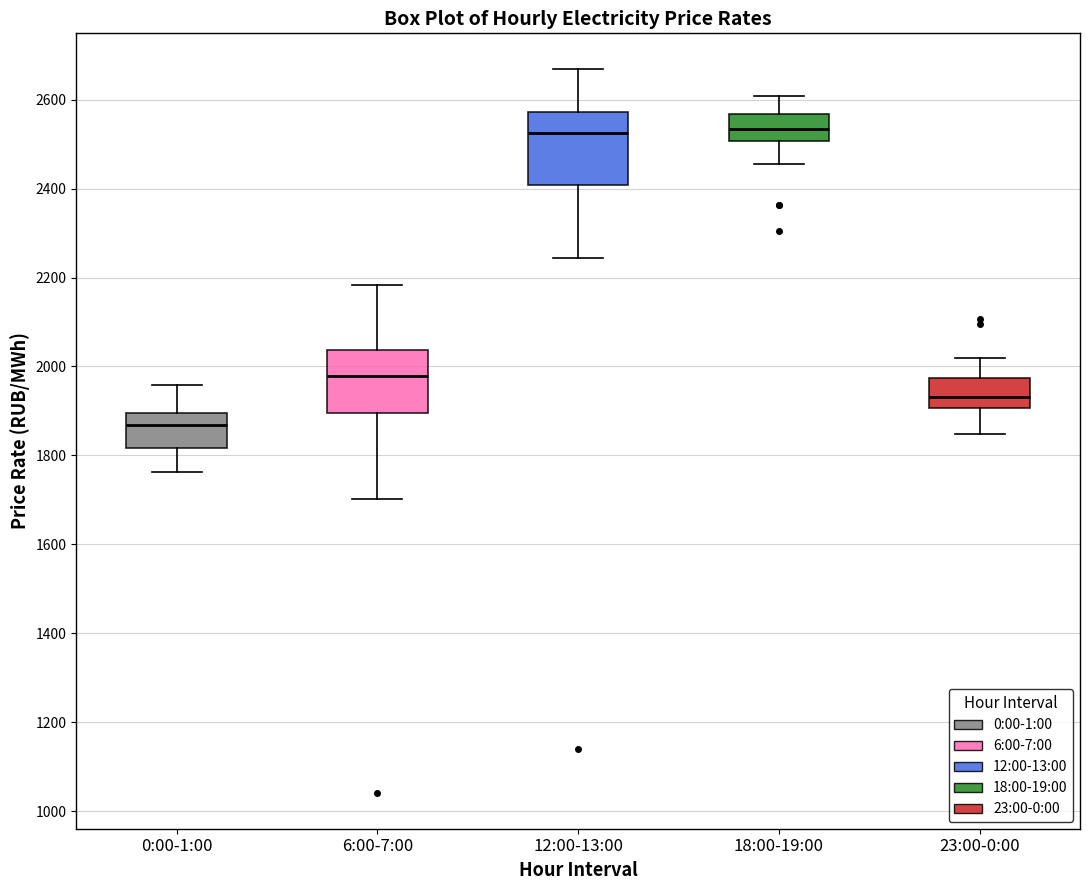

Where is the lower edge of the box for 23:00-0:00 on the y-axis? The values are not printed on the chart, so give them approximately, as read against the axis.

1900